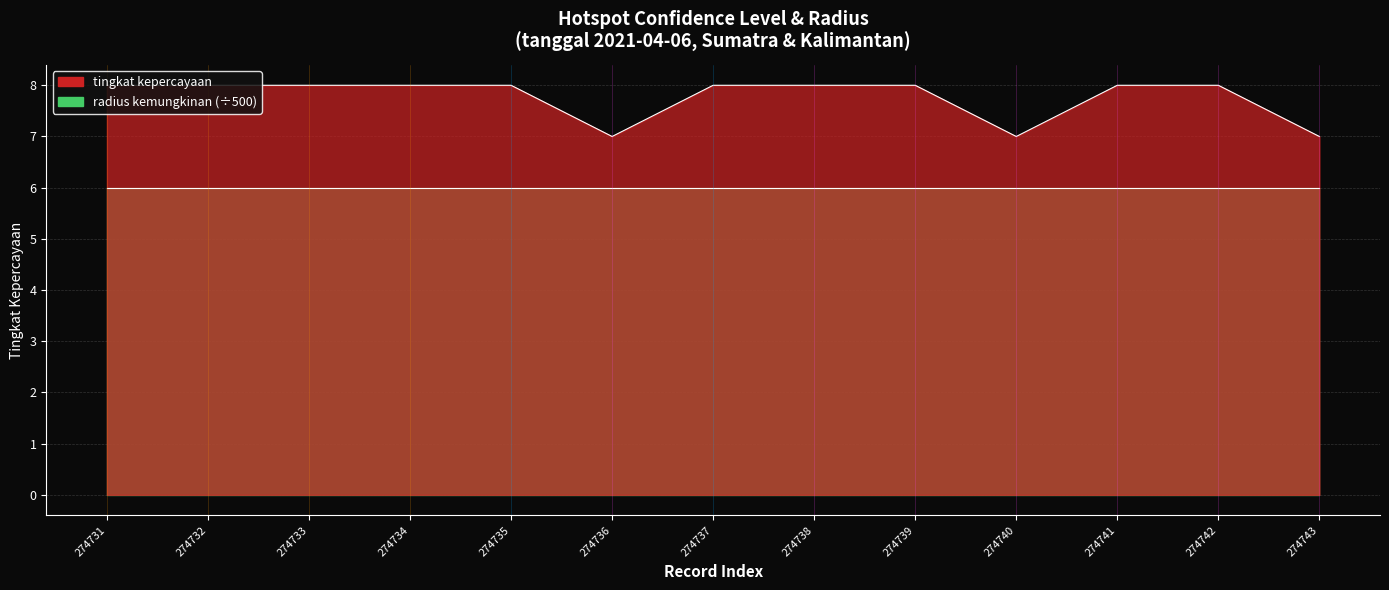

What is the difference between the second highest and minimum values?

1